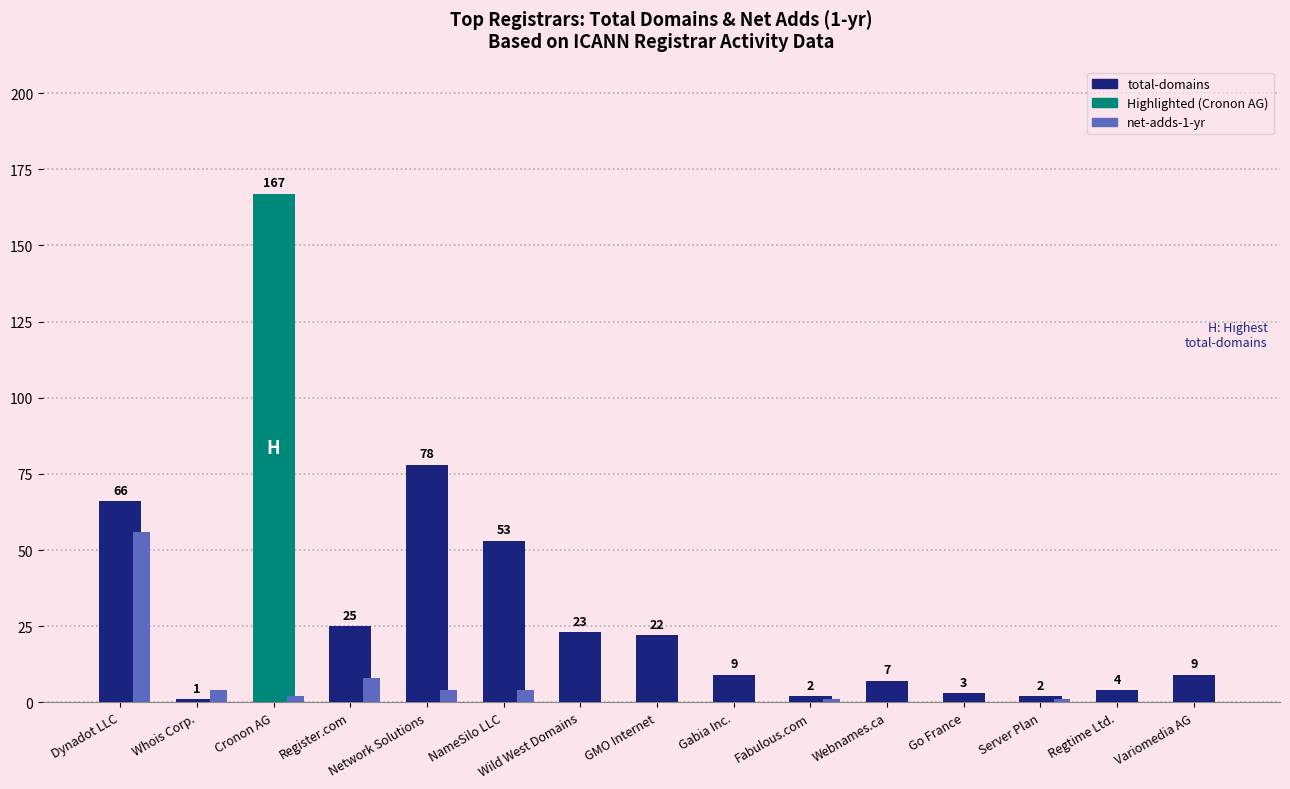

What is the total value across all series at Variomedia AG?

9